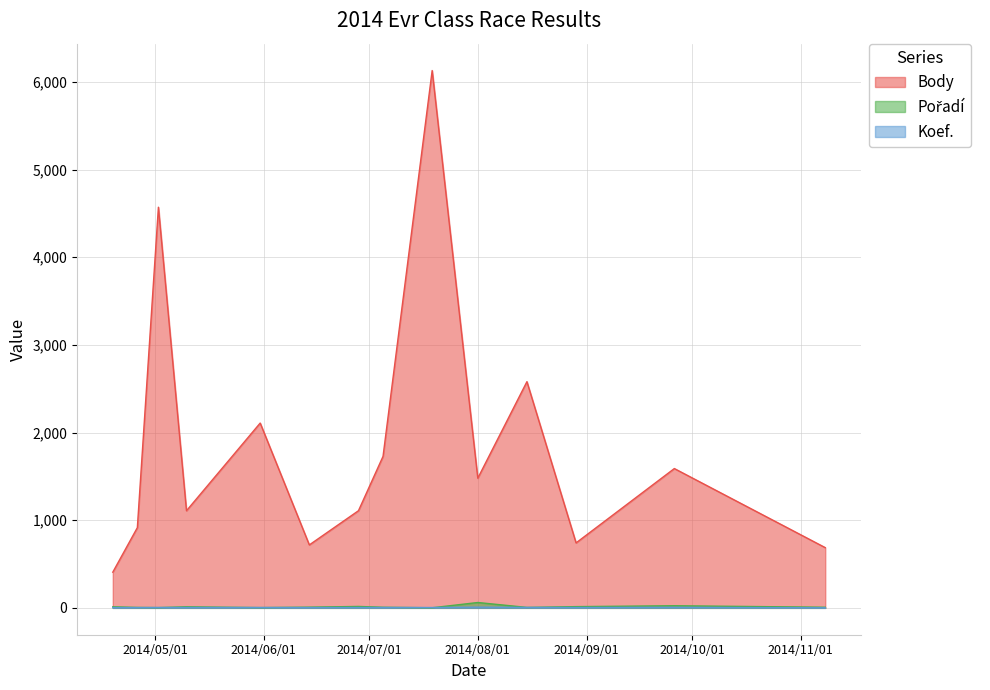

What is the spread (max minus min) of values at 2014-05-10?

1104